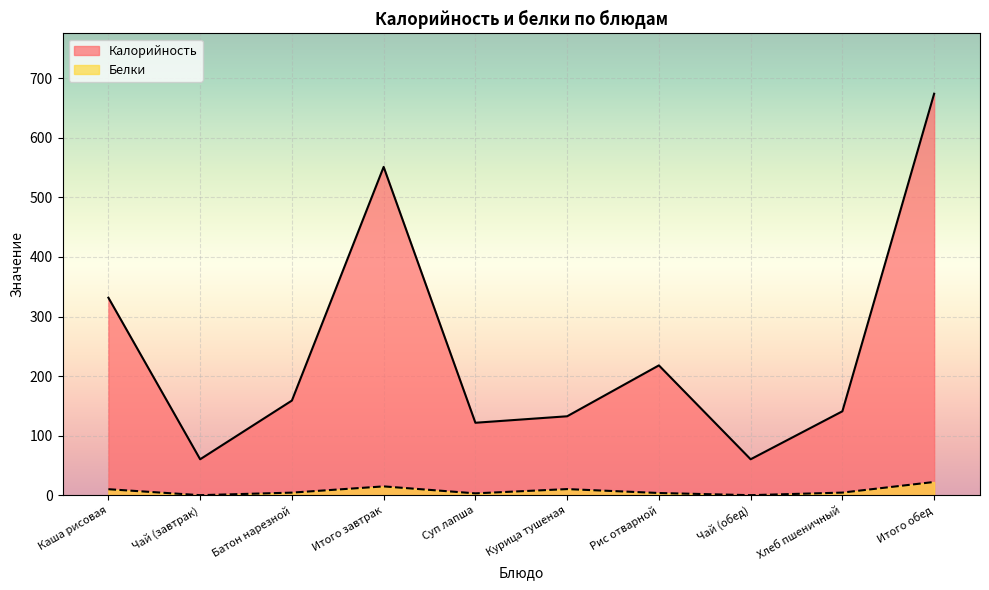

At which category is the sum across all series the highest?

Итого обед